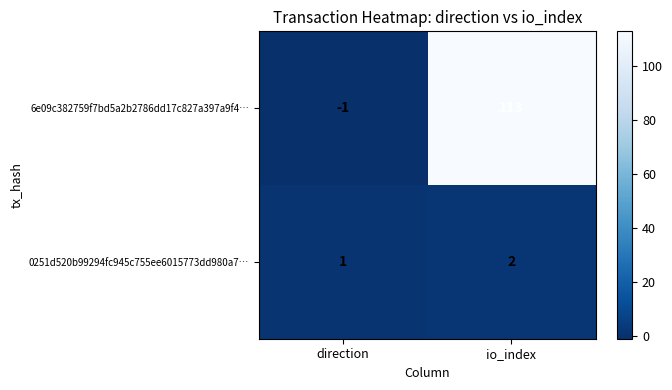

Reading left to right, transcribe all the data shown in this chart.

6e09c382759f7bd5a2b2786dd17c827a397a9f4…: direction=-1	io_index=113
0251d520b99294fc945c755ee6015773dd980a7…: direction=1	io_index=2